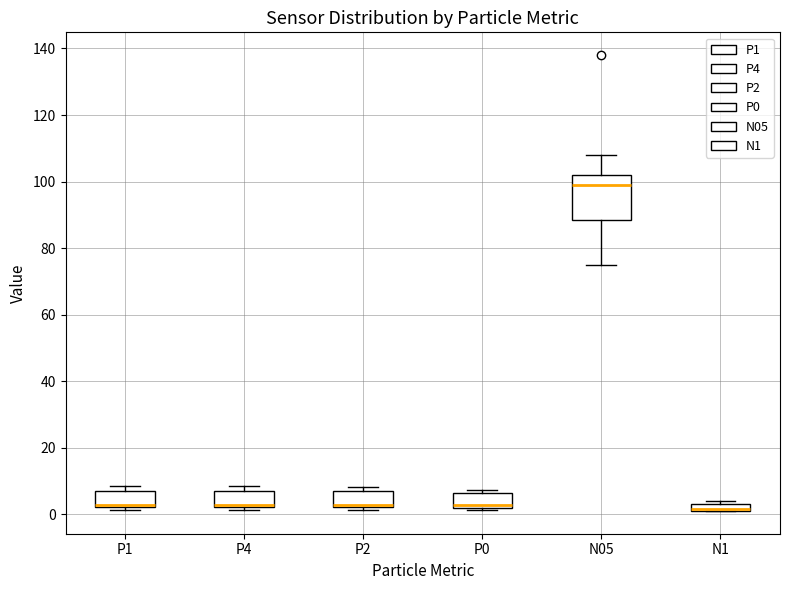

Comparing the boxes themselves (not the whiskers), which one is the tallest?

N05